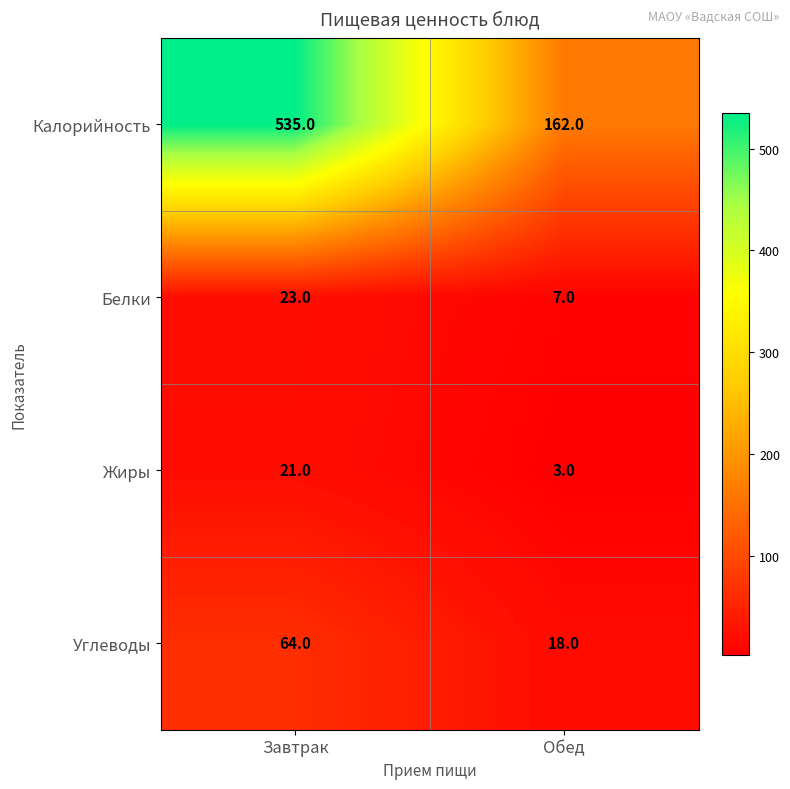

What is the total value across all series at Обед?

190